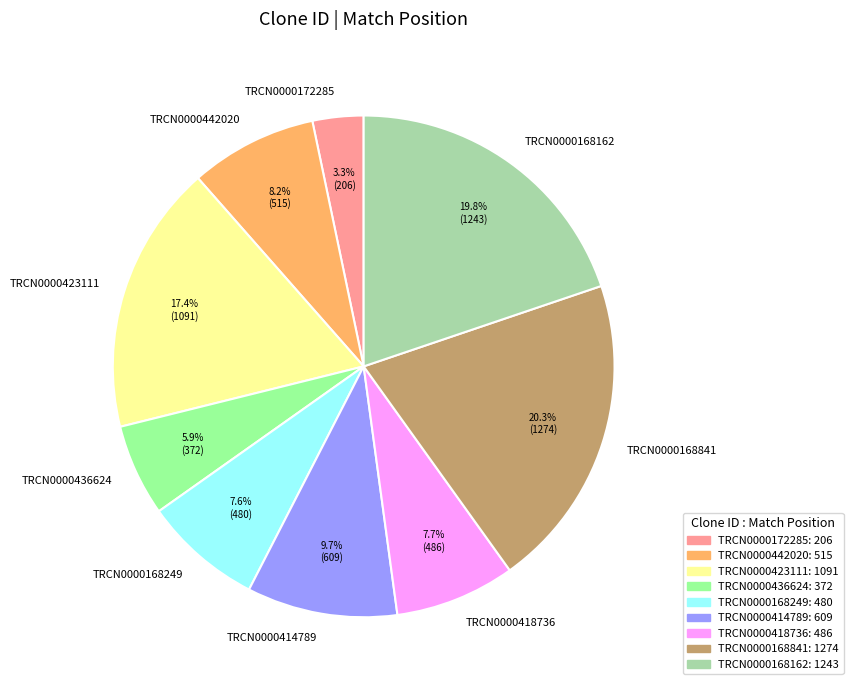

Which has a higher value, TRCN0000168162 or TRCN0000172285?

TRCN0000168162